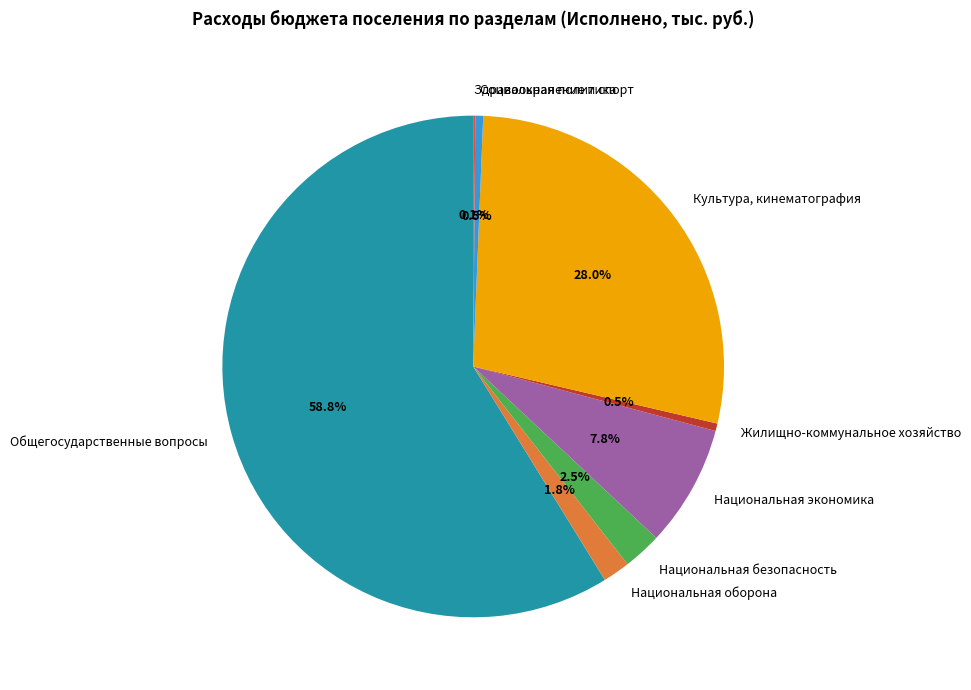

Does any single category account for the majority?

Yes